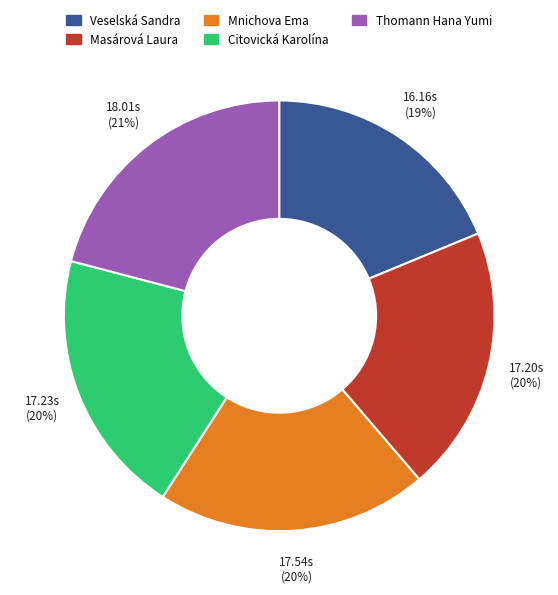

Which category has the biggest portion of the pie?

Thomann Hana Yumi